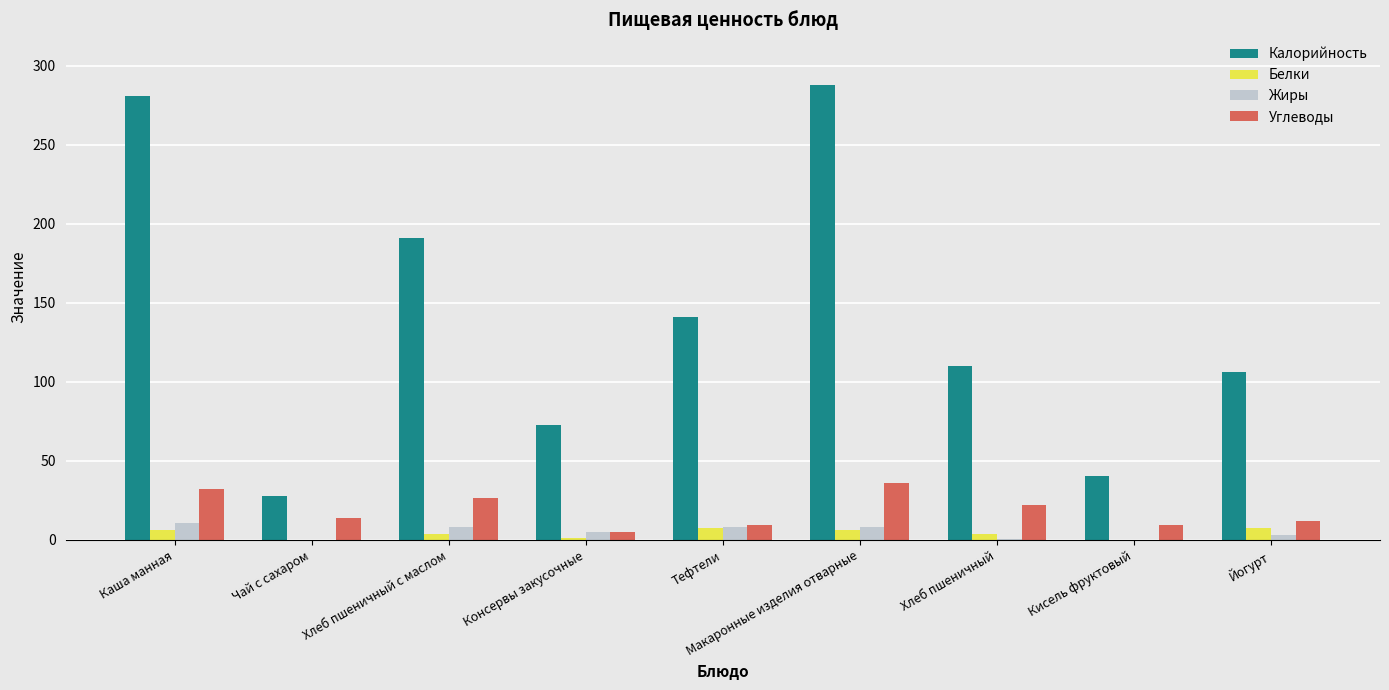

Which series has the largest total across all categories?

Калорийность